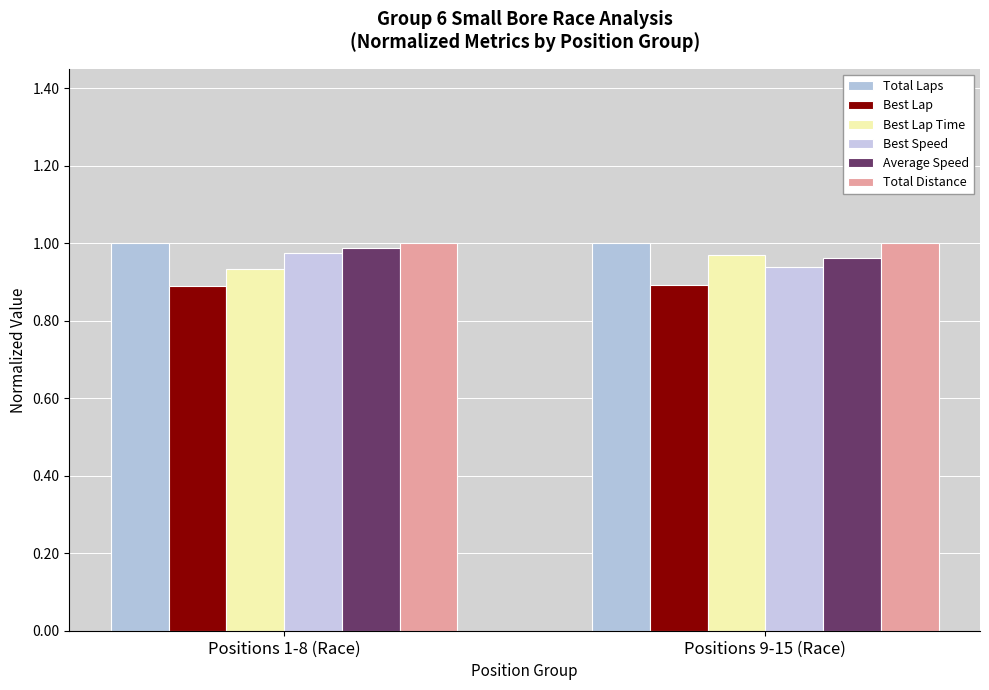

The value of Average Speed at Positions 1-8 (Race) is 1.0. True or false?

True